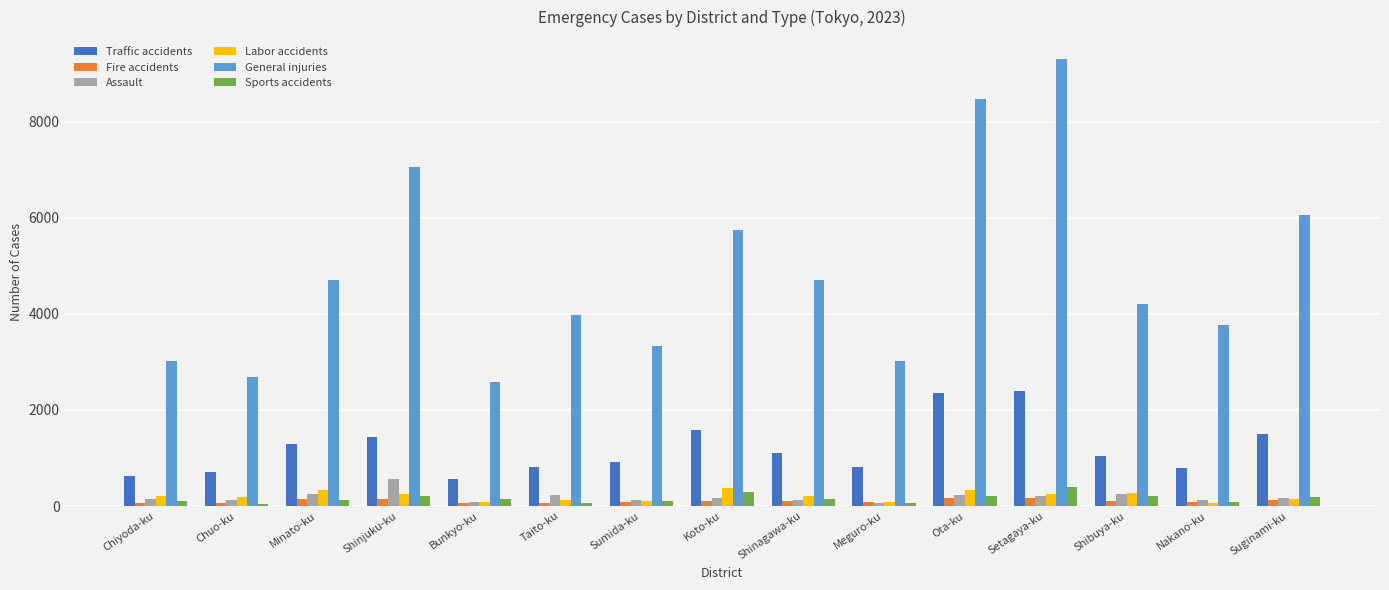

How many data points does each series have?

15